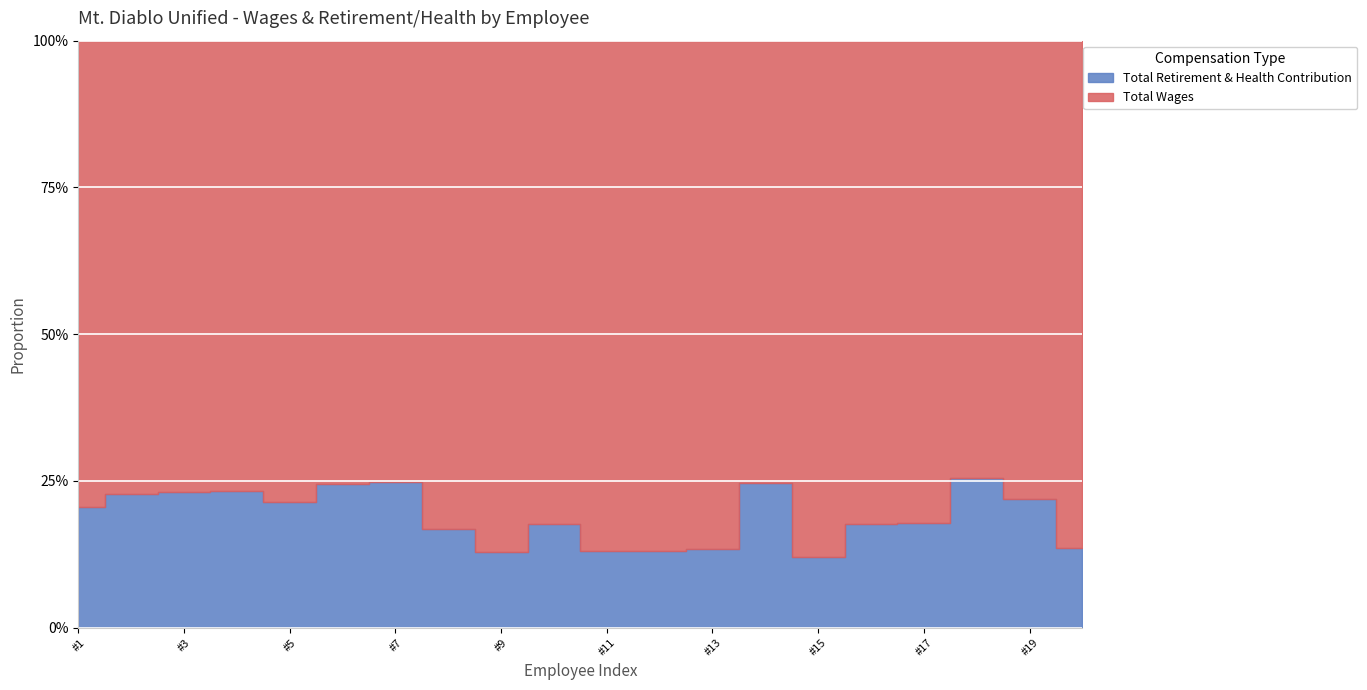

What is the difference between the maximum and minimum values in the Total Wages series?

17806